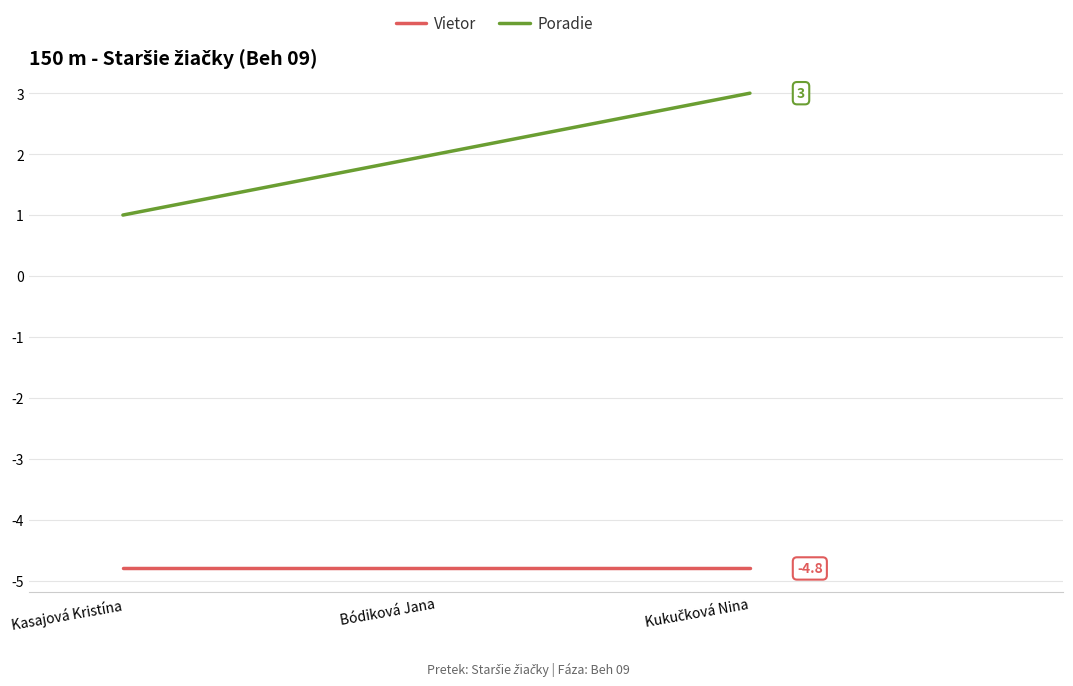

Which series has the largest range (max minus min)?

Poradie